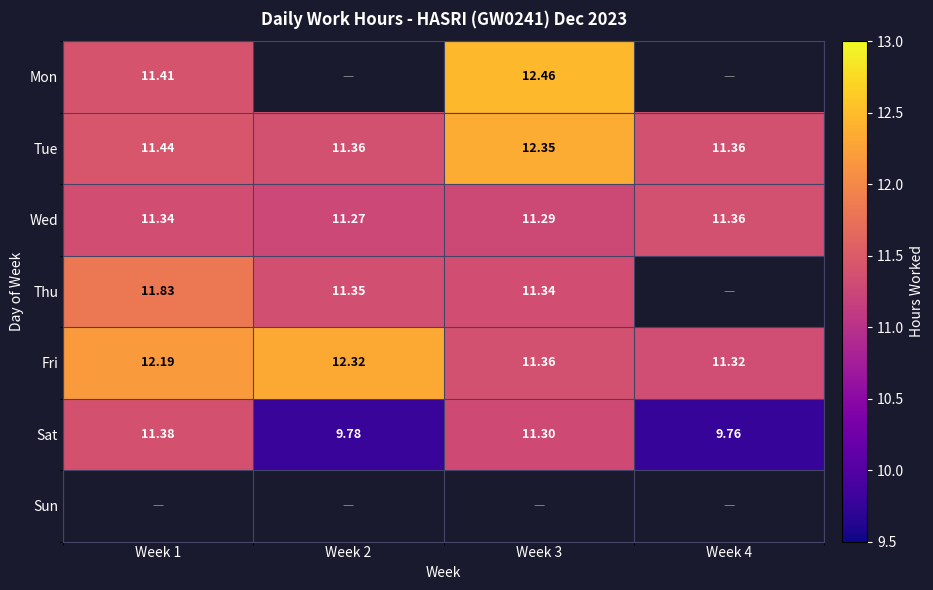

How many data points does each series have?

4